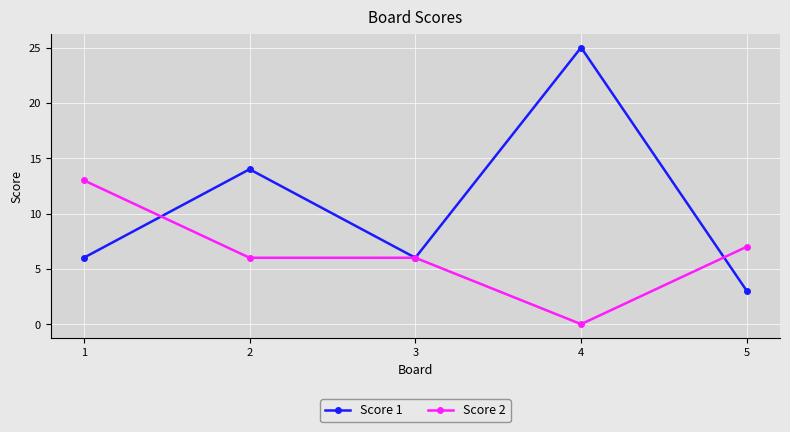

What is the sum of all Score 2 values?

32